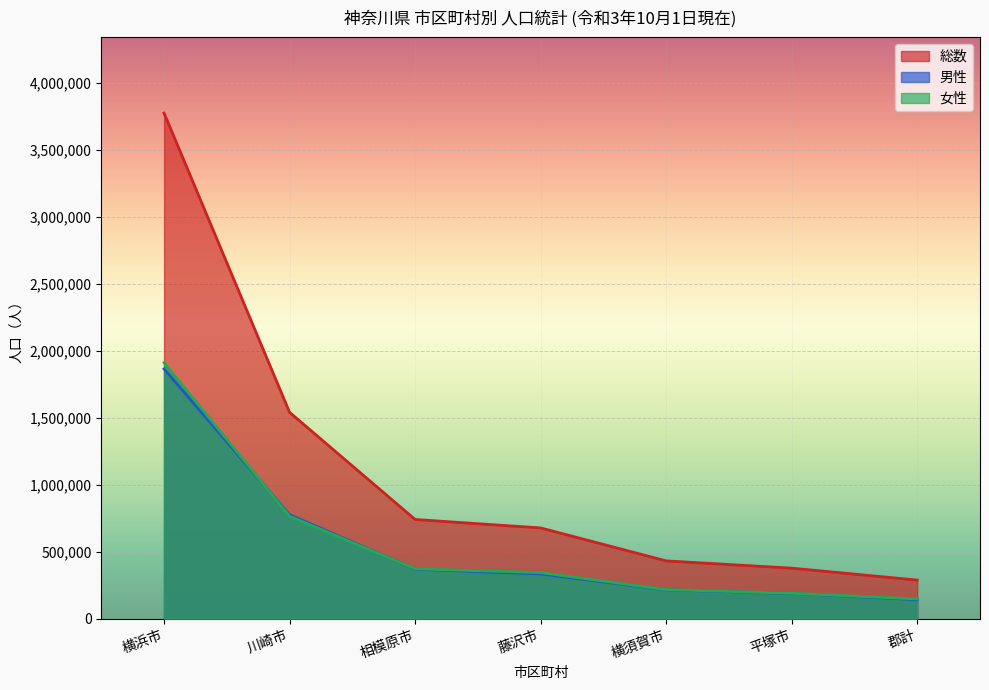

What is the label of the 5th point from the right?

相模原市